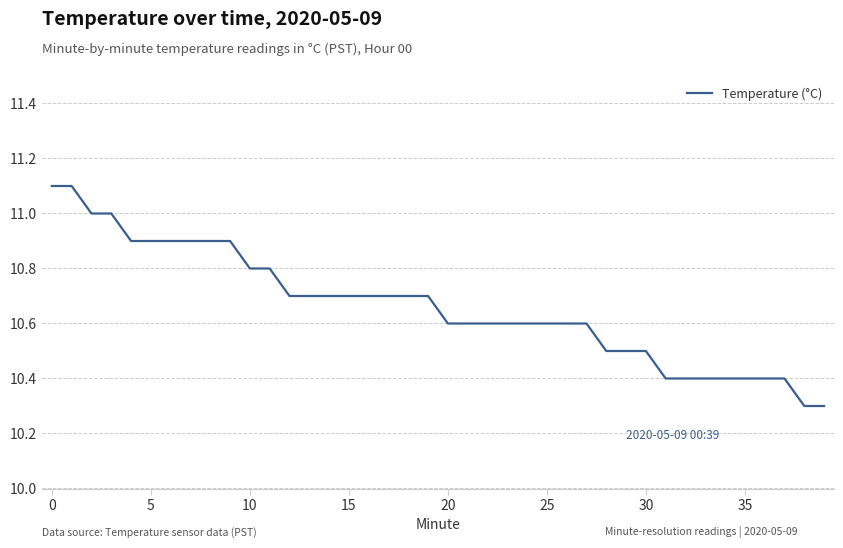

What is the minimum value shown in the chart?

10.3